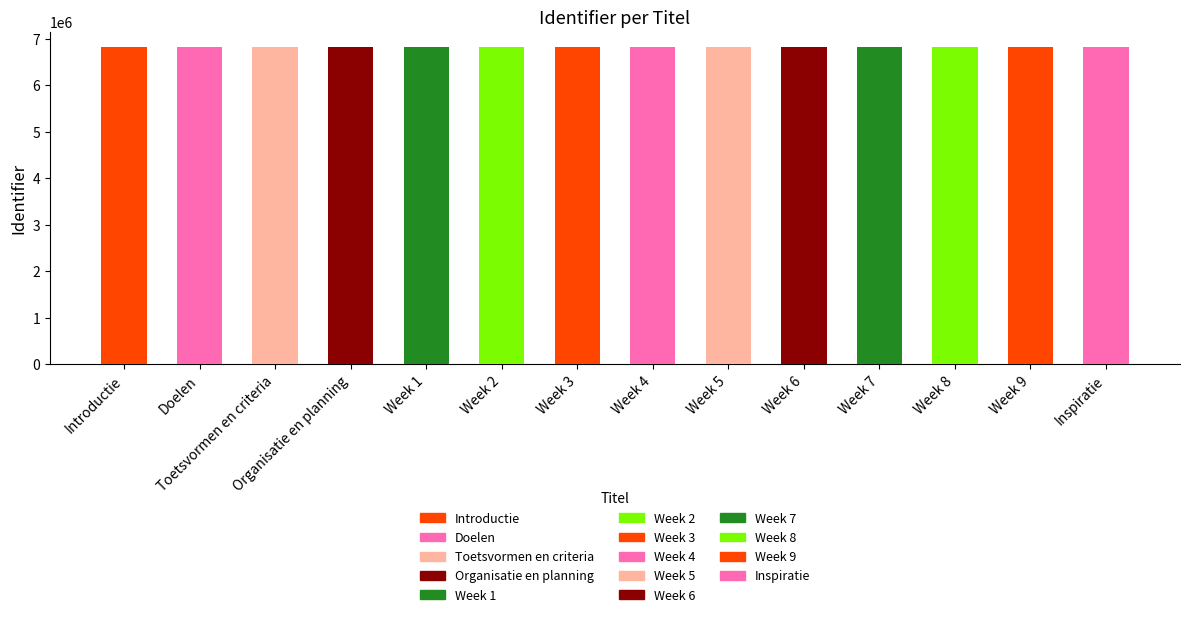

The chart shows a value of 6808882 at Week 8. True or false?

True